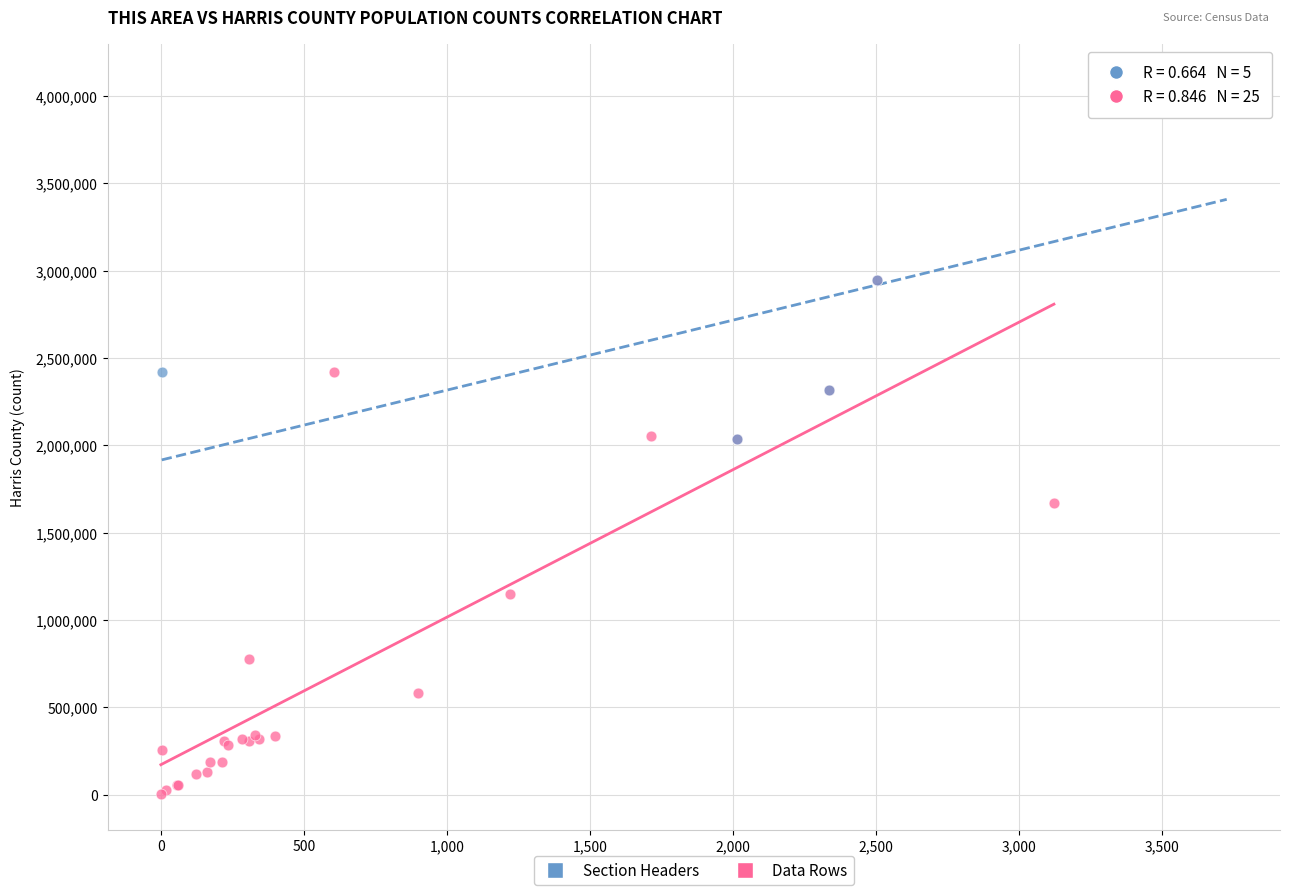

Which series reaches the maximum Y coordinate?

Section Headers